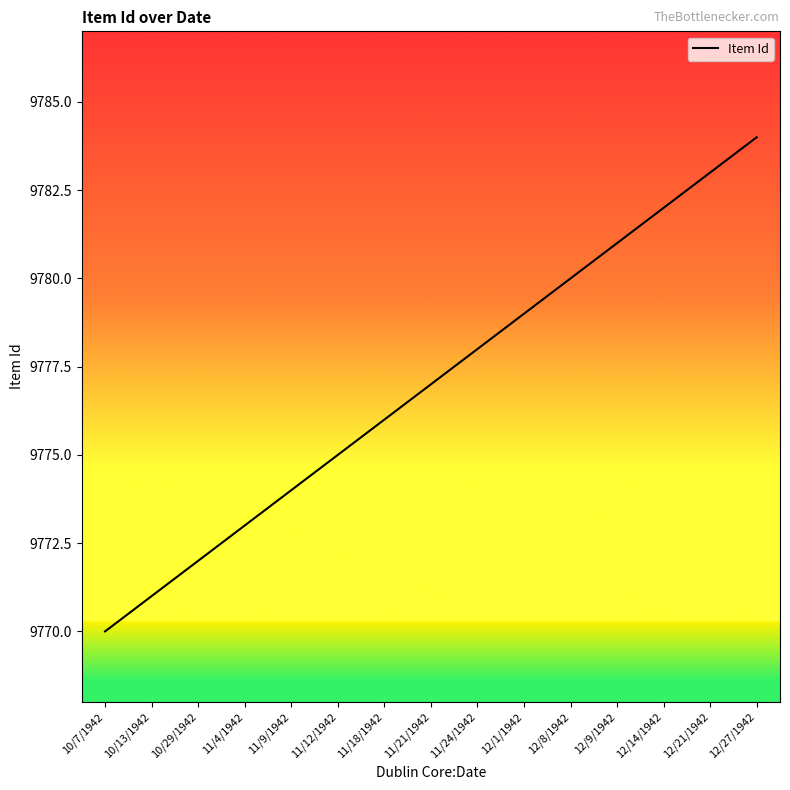

Rank the categories by value from lowest to highest.

10/7/1942, 10/13/1942, 10/29/1942, 11/4/1942, 11/9/1942, 11/12/1942, 11/18/1942, 11/21/1942, 11/24/1942, 12/1/1942, 12/8/1942, 12/9/1942, 12/14/1942, 12/21/1942, 12/27/1942